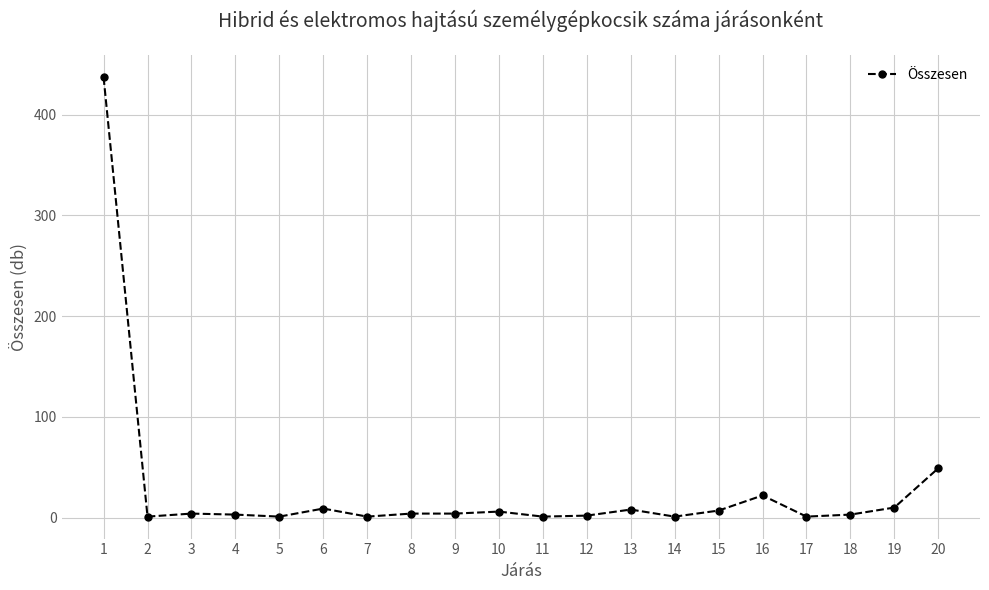

What is the change in value from 10 to 16?

+16